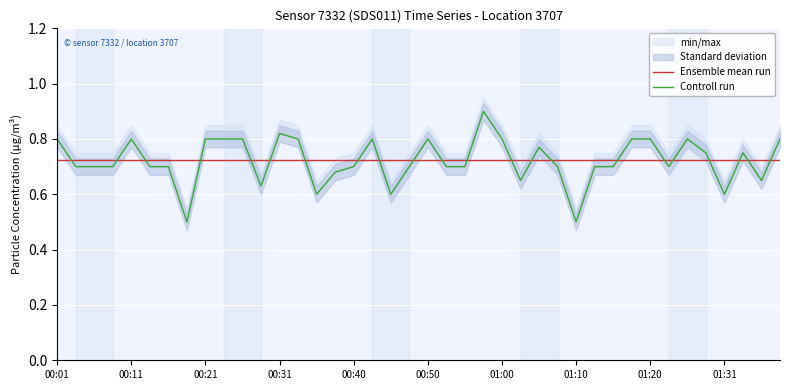

List the series in order of their peak value, lowest first.

Ensemble mean run, Controll run